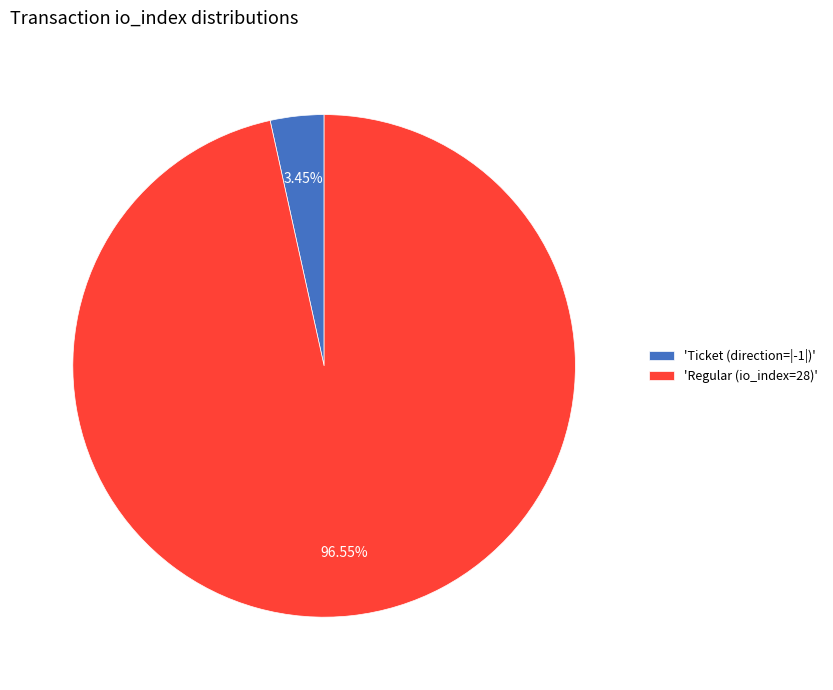

Does any single category account for the majority?

Yes